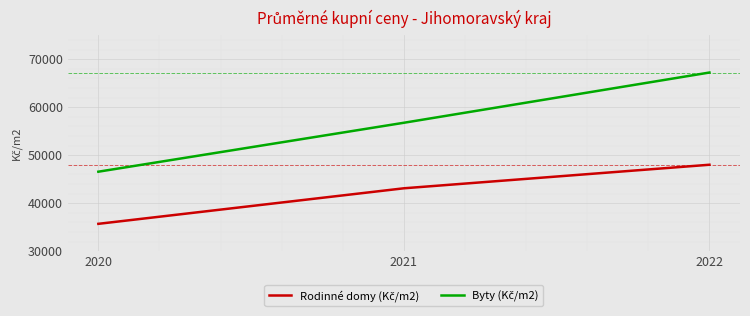

What is the spread (max minus min) of values at 2022?

19222